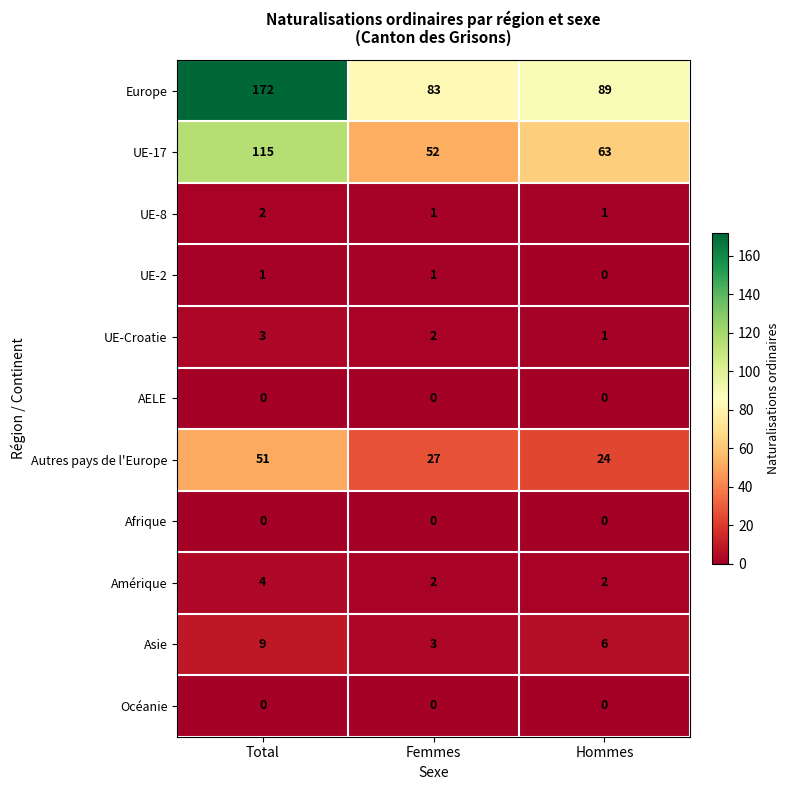

The value of AELE at Hommes is 0. True or false?

True